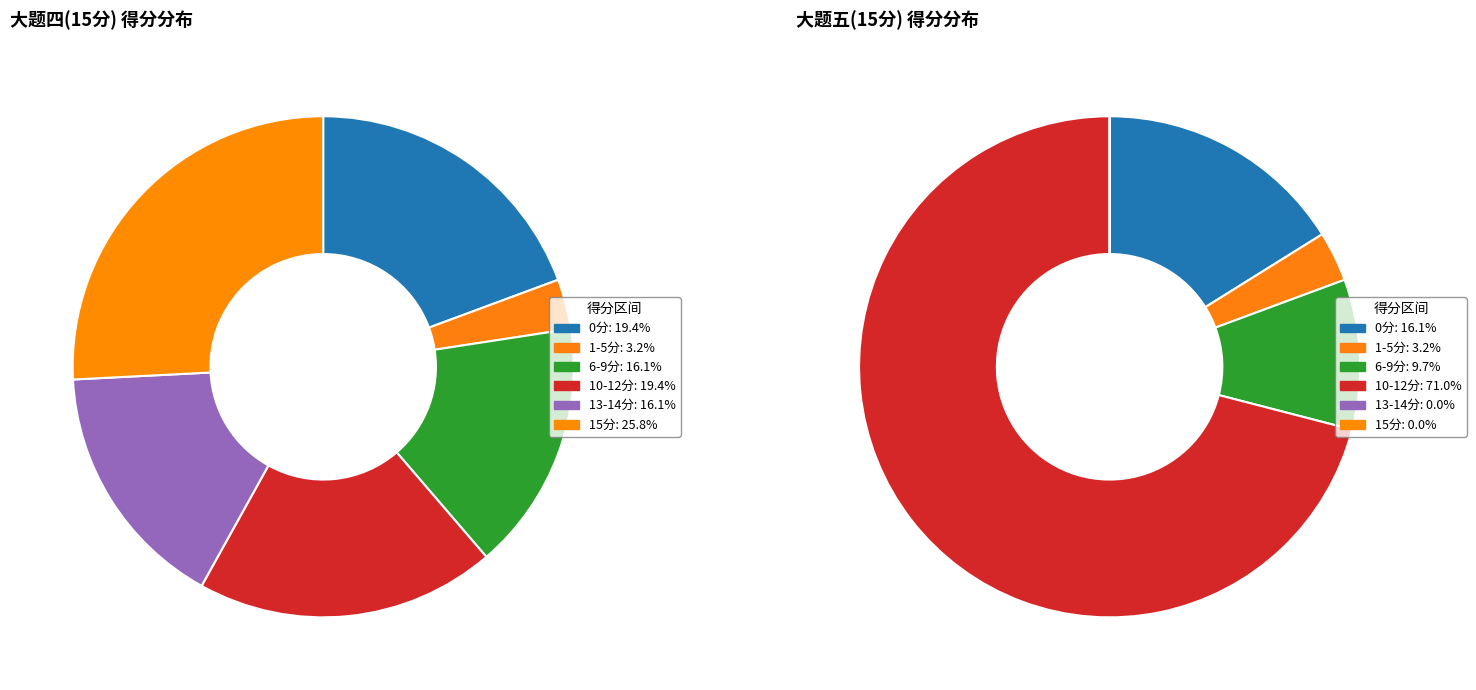

Is it true that 20 is 3% of the pie?

True